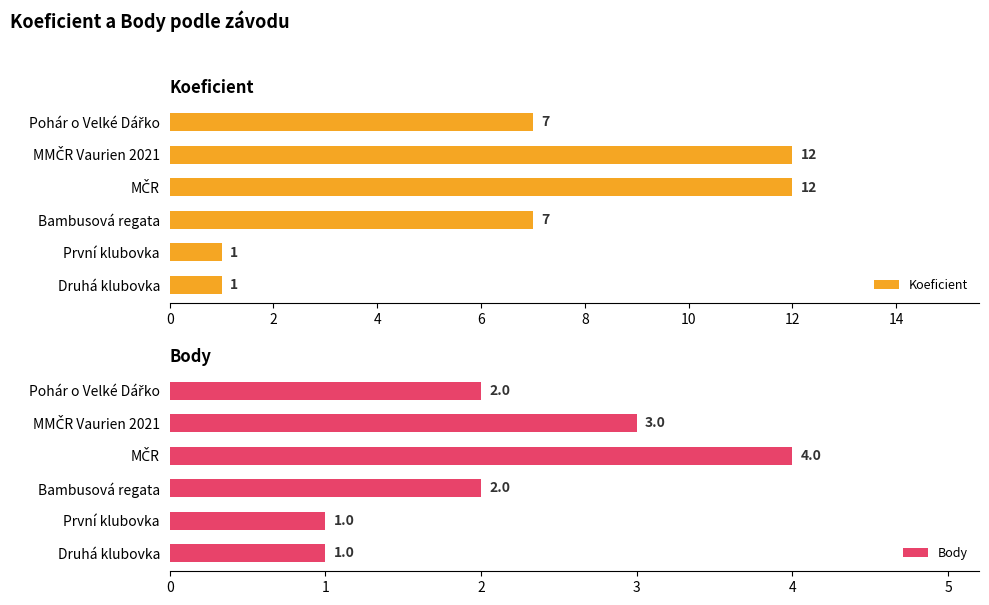

Which series has the widest spread of values?

Koeficient